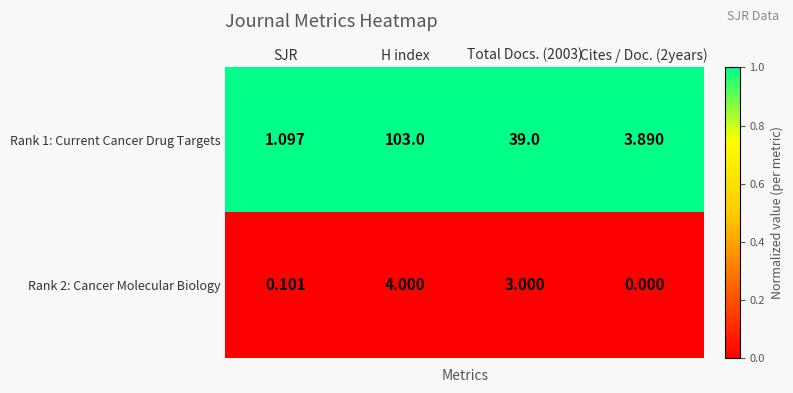

What is the greatest value displayed?

103.0